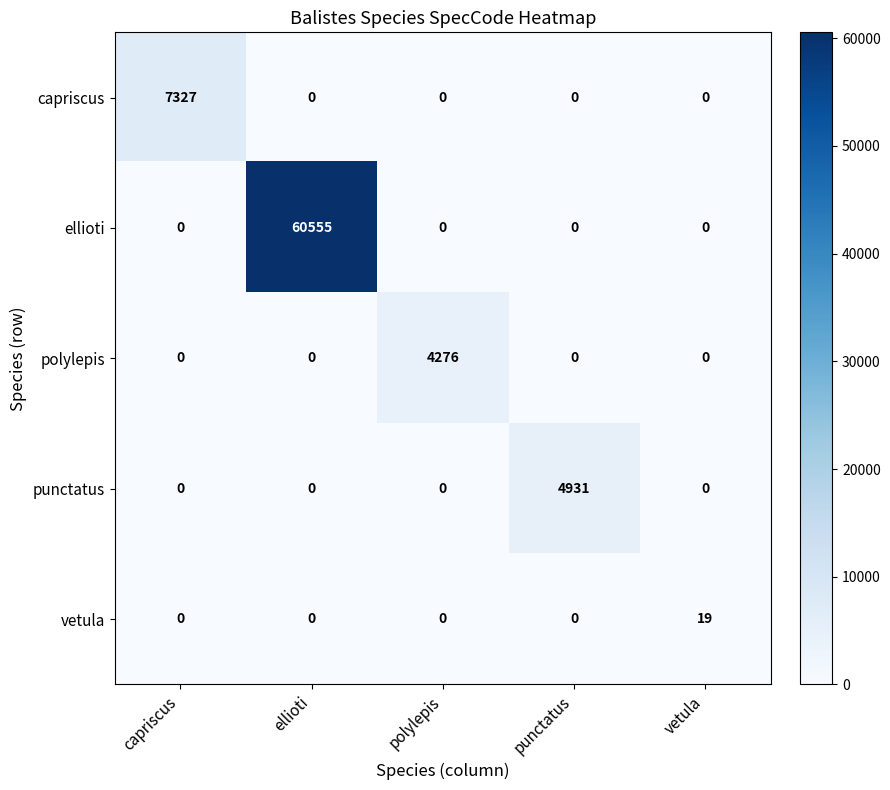

Which series changed the most between ellioti and vetula?

ellioti